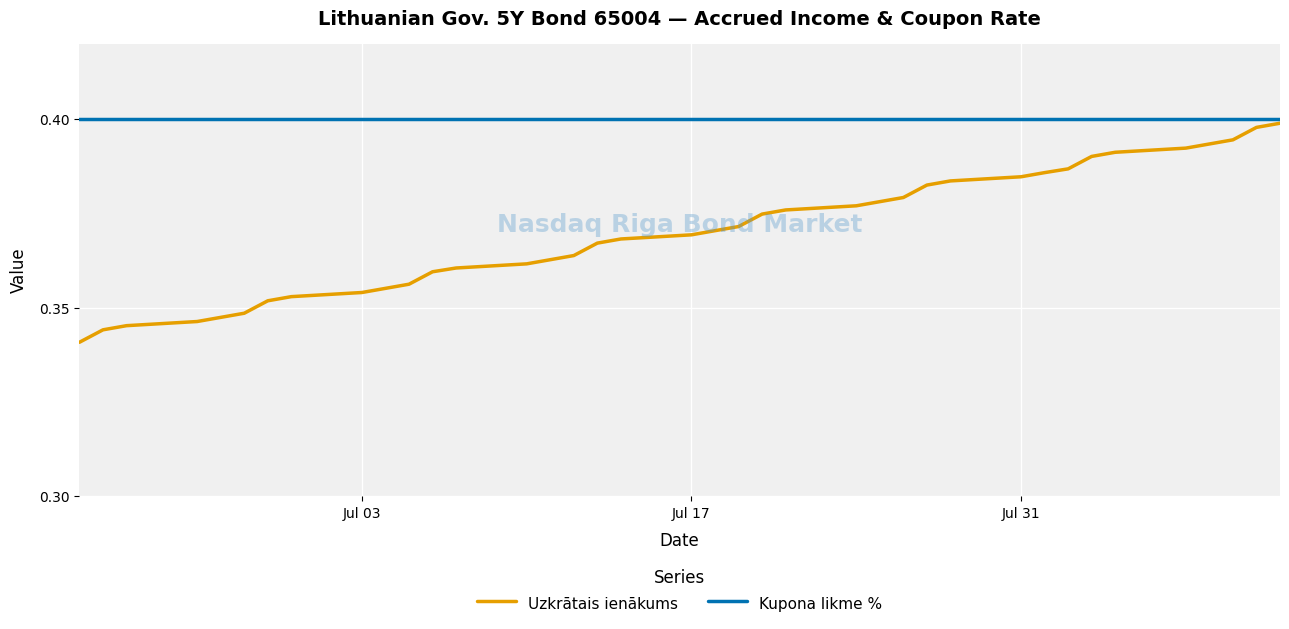

Which series has the widest spread of values?

Uzkrātais ienākums